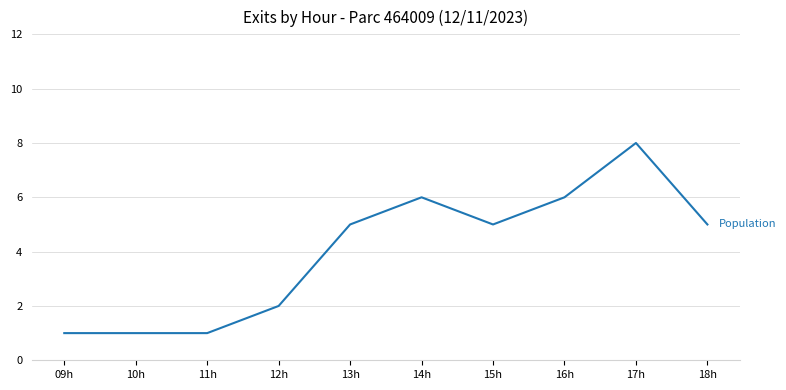

What is the sum of all values?

40